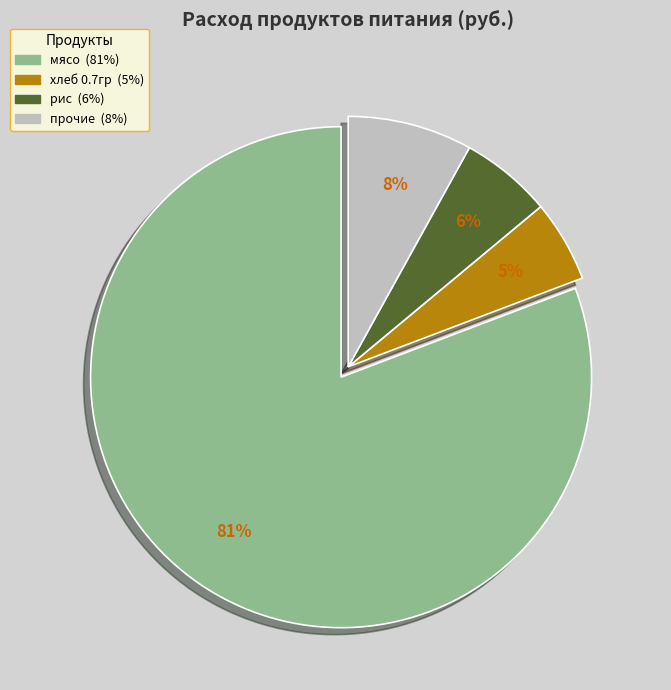

To the nearest percent, what is the average slice percentage?

25%